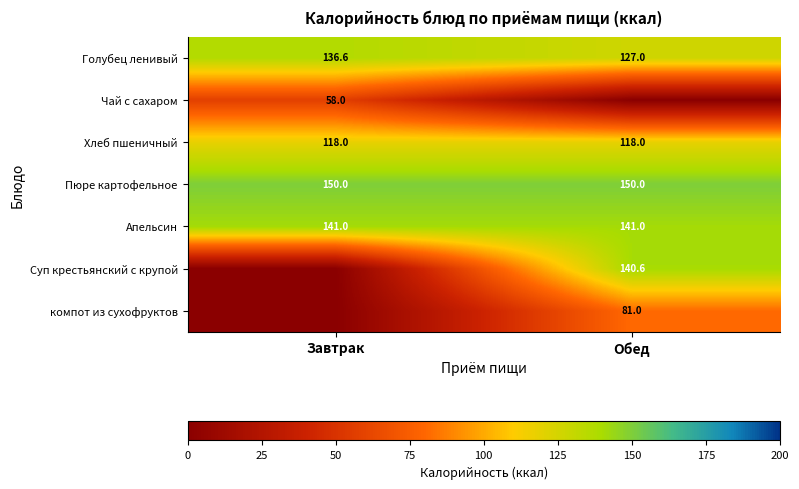

Is the value of Пюре картофельное at Завтрак greater than the value of Голубец ленивый at Завтрак?

Yes